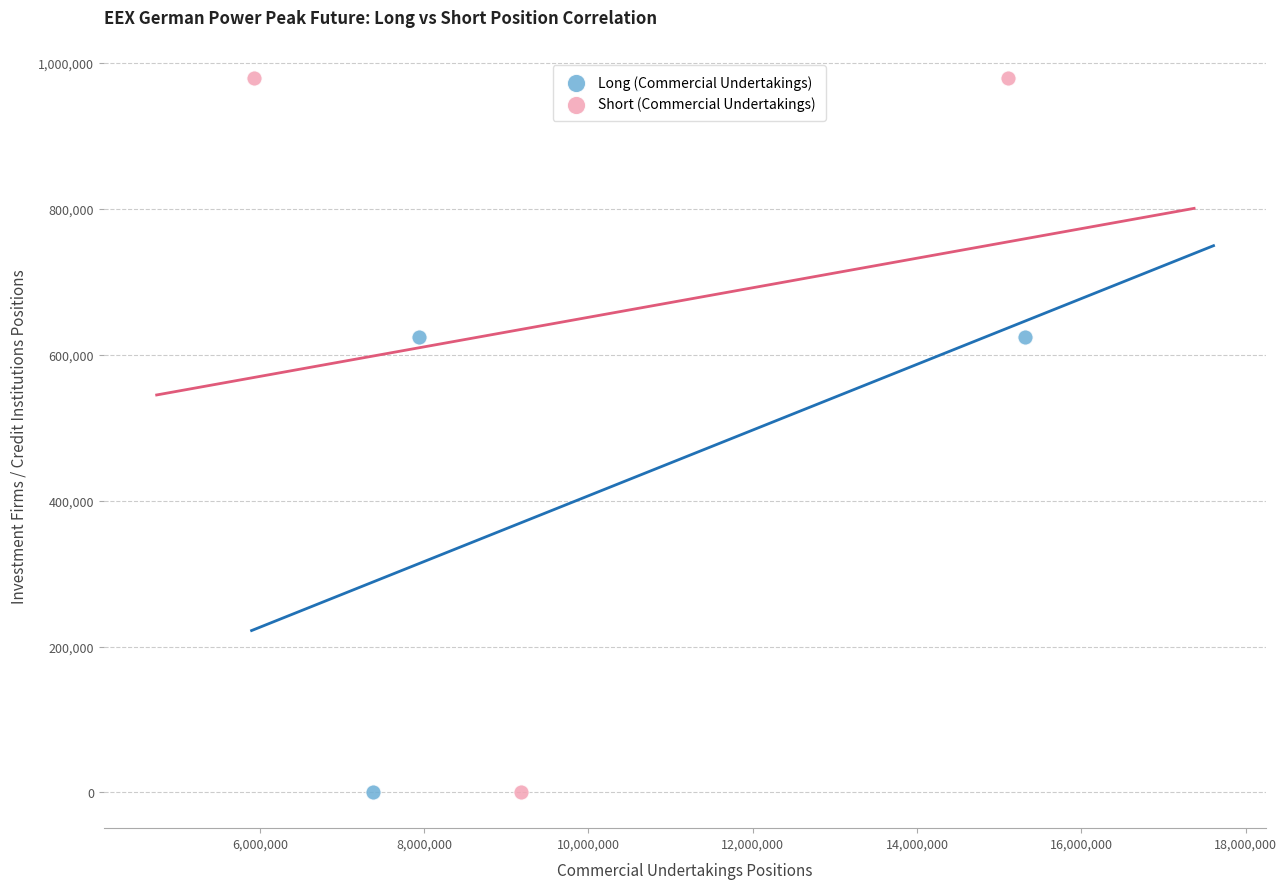

Which series reaches the maximum Y coordinate?

Short (Commercial Undertakings)